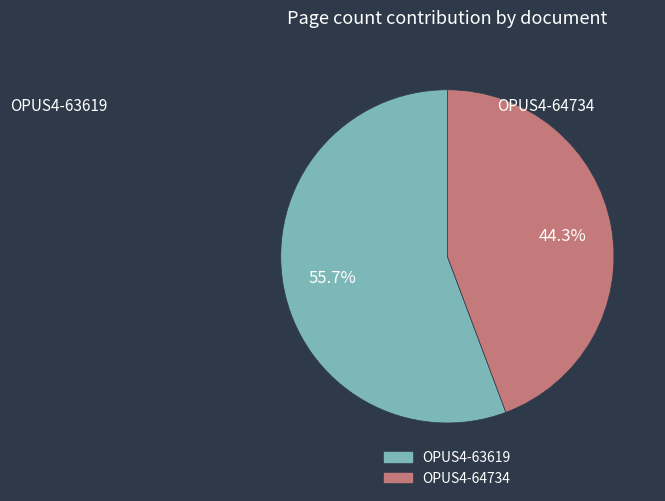

To the nearest percent, what portion does OPUS4-64734 represent?

44%